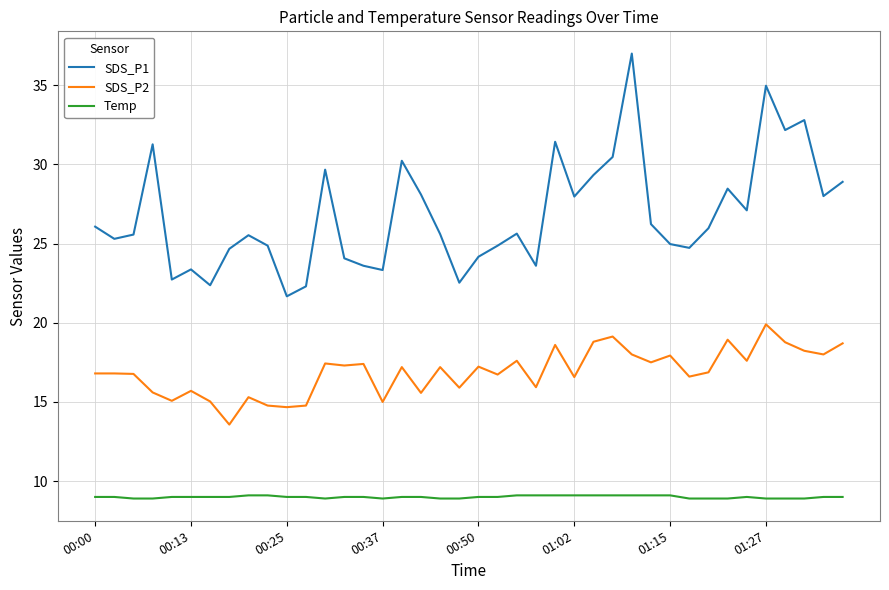

Is this an area chart (filled region under the line)?

No